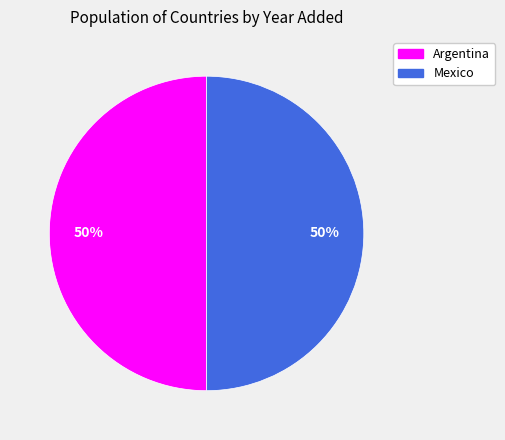

How many segments does this pie chart have?

2